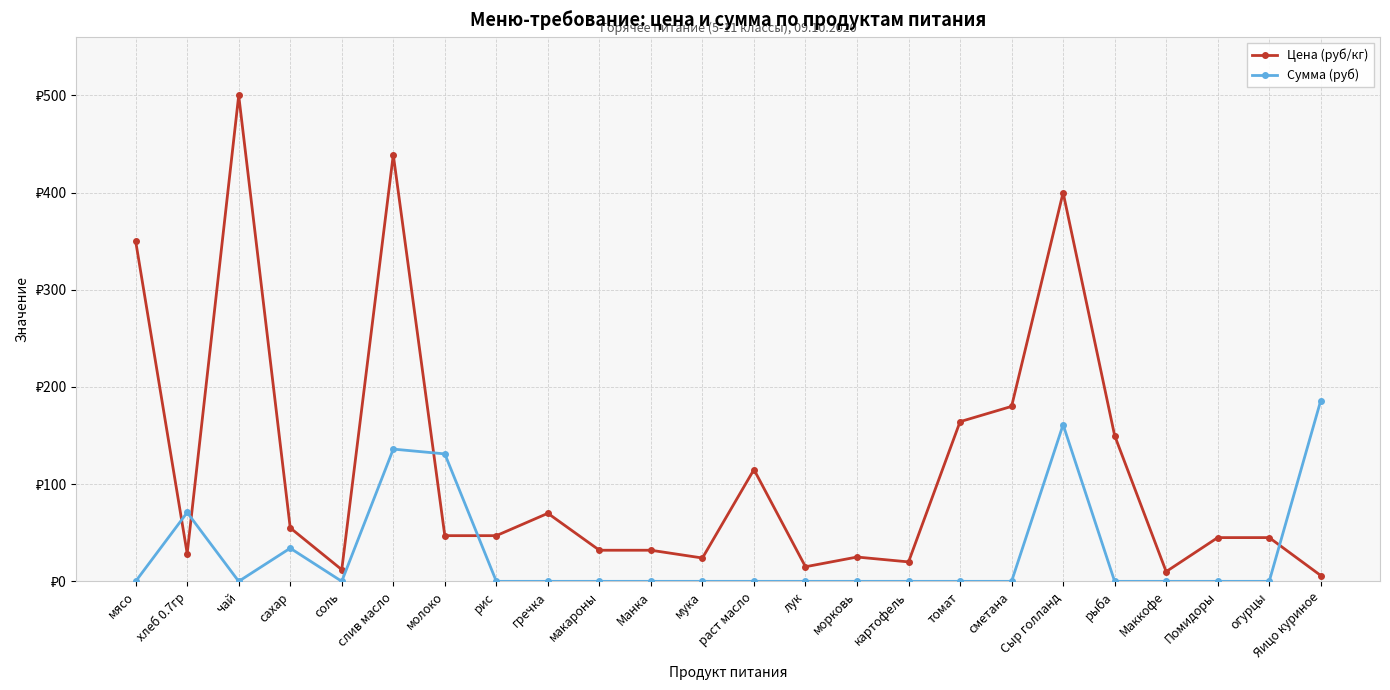

Reading left to right, transcribe all the data shown in this chart.

Цена (руб/кг): 350.0	28.6	500.0	55.0	12.0	438.9	47.0	47.0	70.0	32.0	32.0	24.0	115.0	15.0	25.0	20.0	164.3	180.0	400.0	150.0	10.0	45.0	45.0	6.0
Сумма (руб): 0.0	70.9	0.0	34.1	0.0	136.1	131.1	0.0	0.0	0.0	0.0	0.0	0.0	0.0	0.0	0.0	0.0	0.0	161.2	0.0	0.0	0.0	0.0	186.0